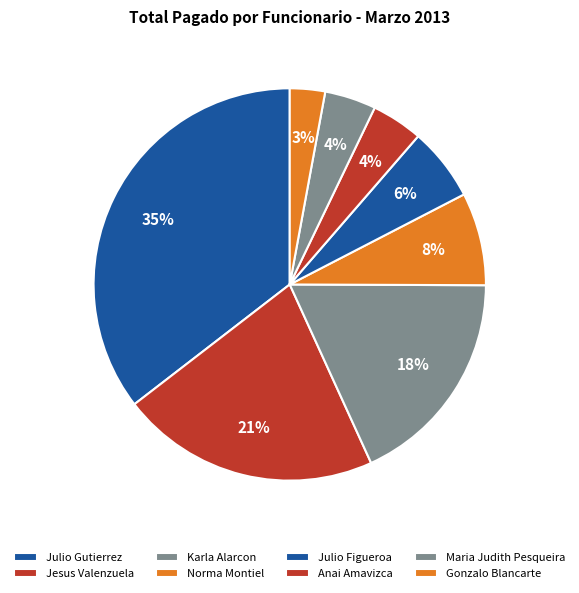

How many slices are in this pie chart?

8